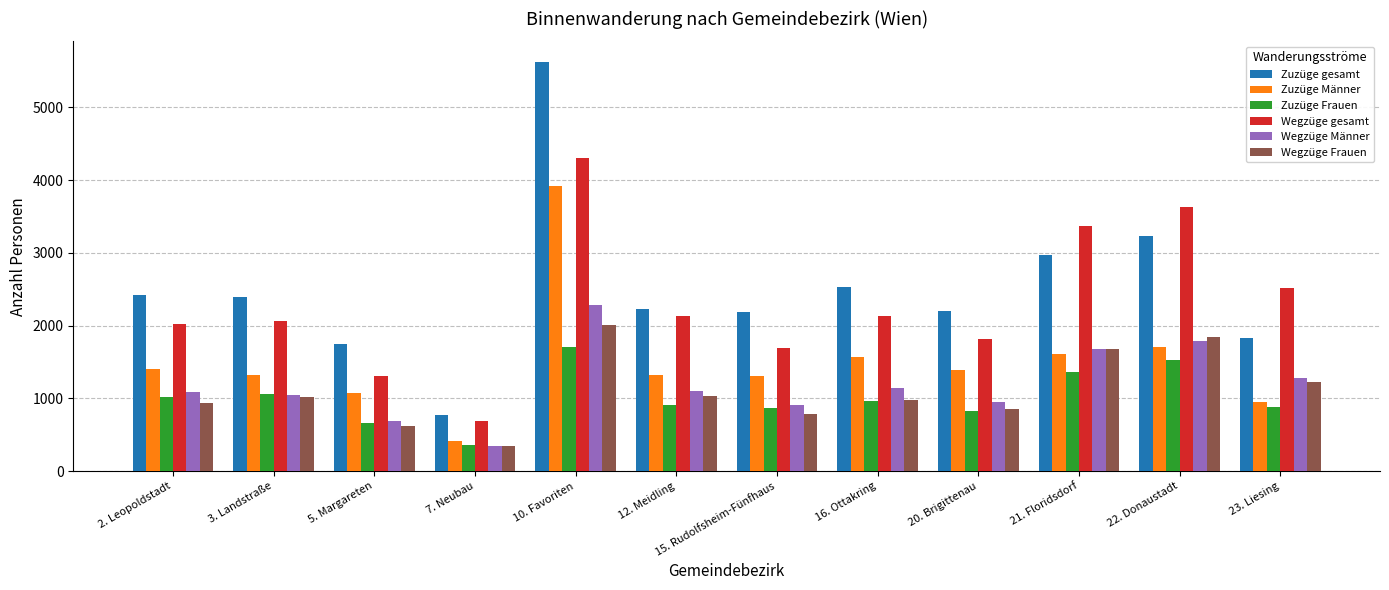

The value of Zuzüge gesamt at 7. Neubau is 776. True or false?

True